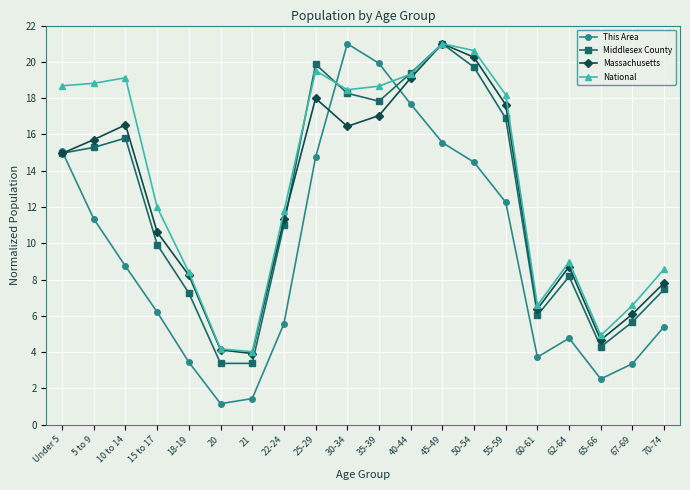

At how many categories does at least one series exceed 2?

20